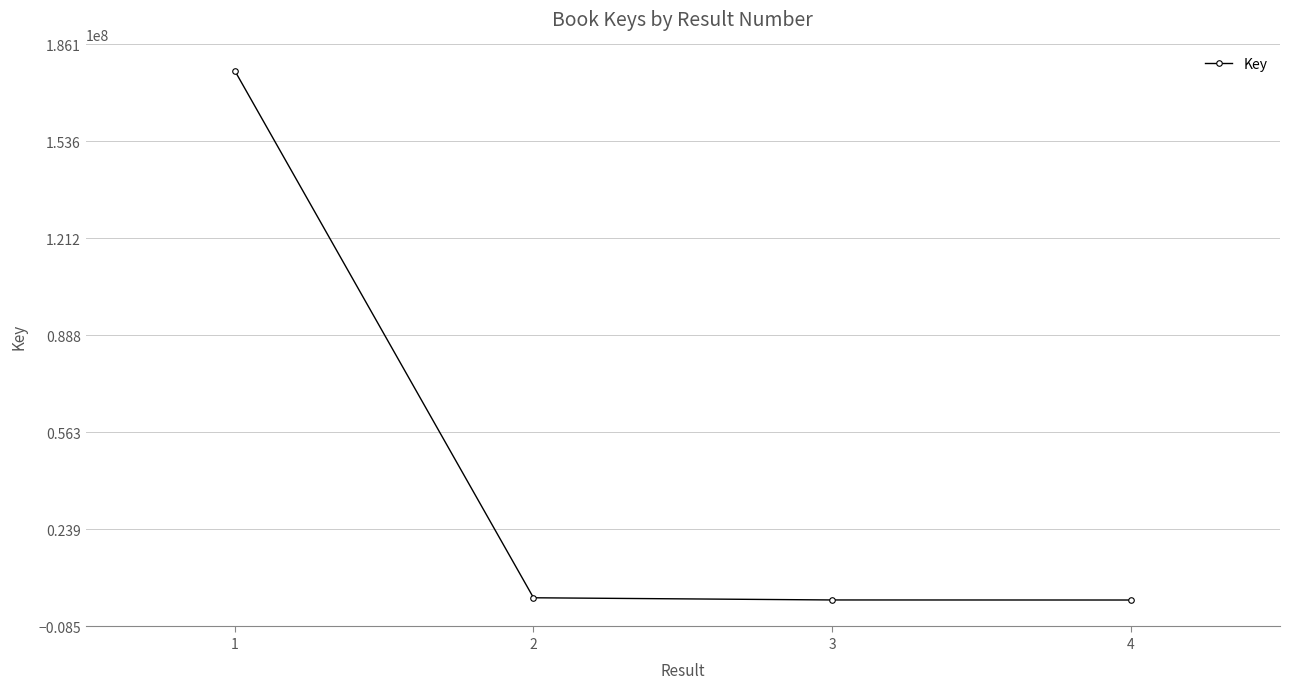

Is it true that the value at 1 is 85195123?

False